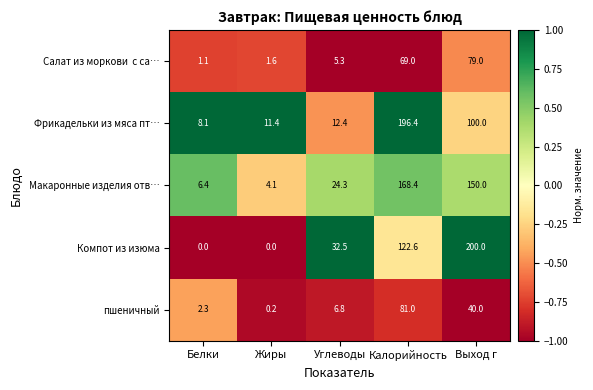

Which series has the largest range (max minus min)?

Компот из изюма